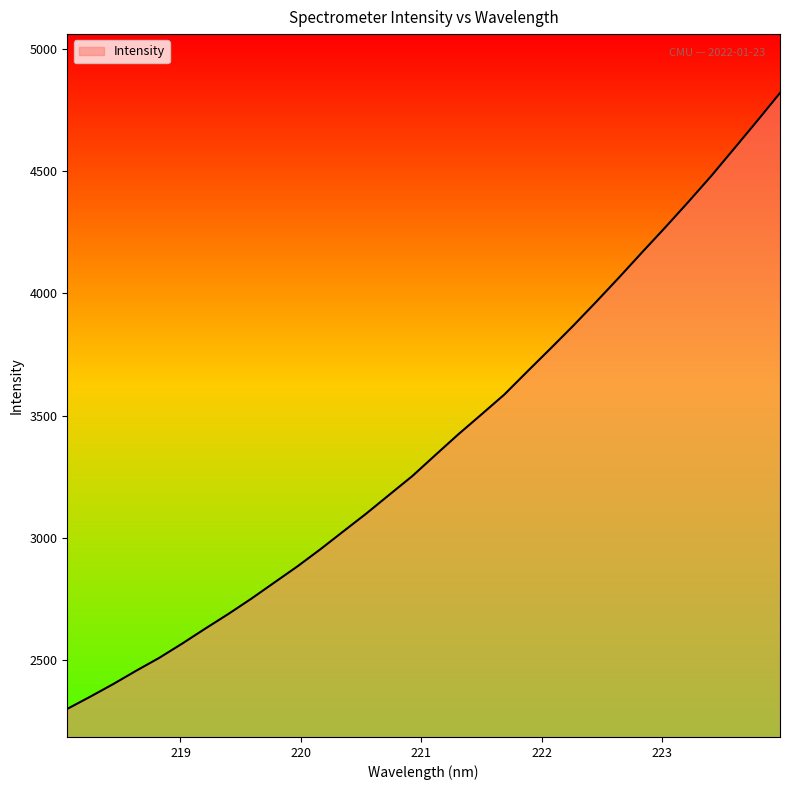

What is the maximum value shown in the chart?

4820.7